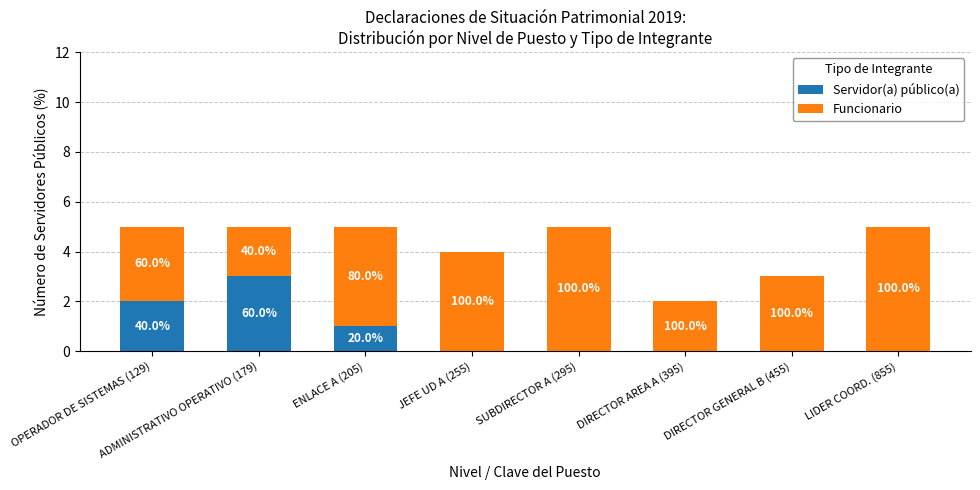

What are all the series names shown in the legend?

Servidor(a) público(a), Funcionario